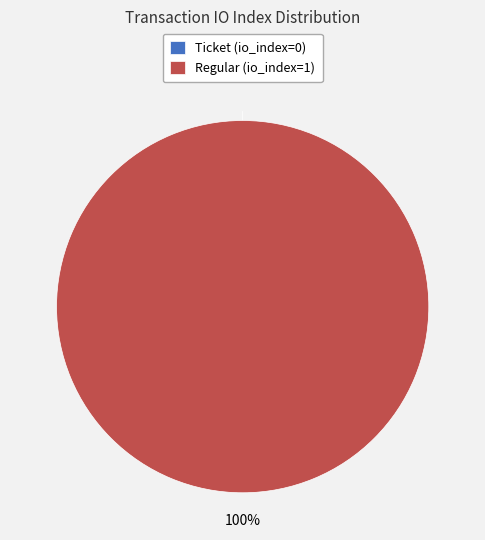

Is the sum of Ticket (io_index=0) and Regular (io_index=1) greater than half?

Yes